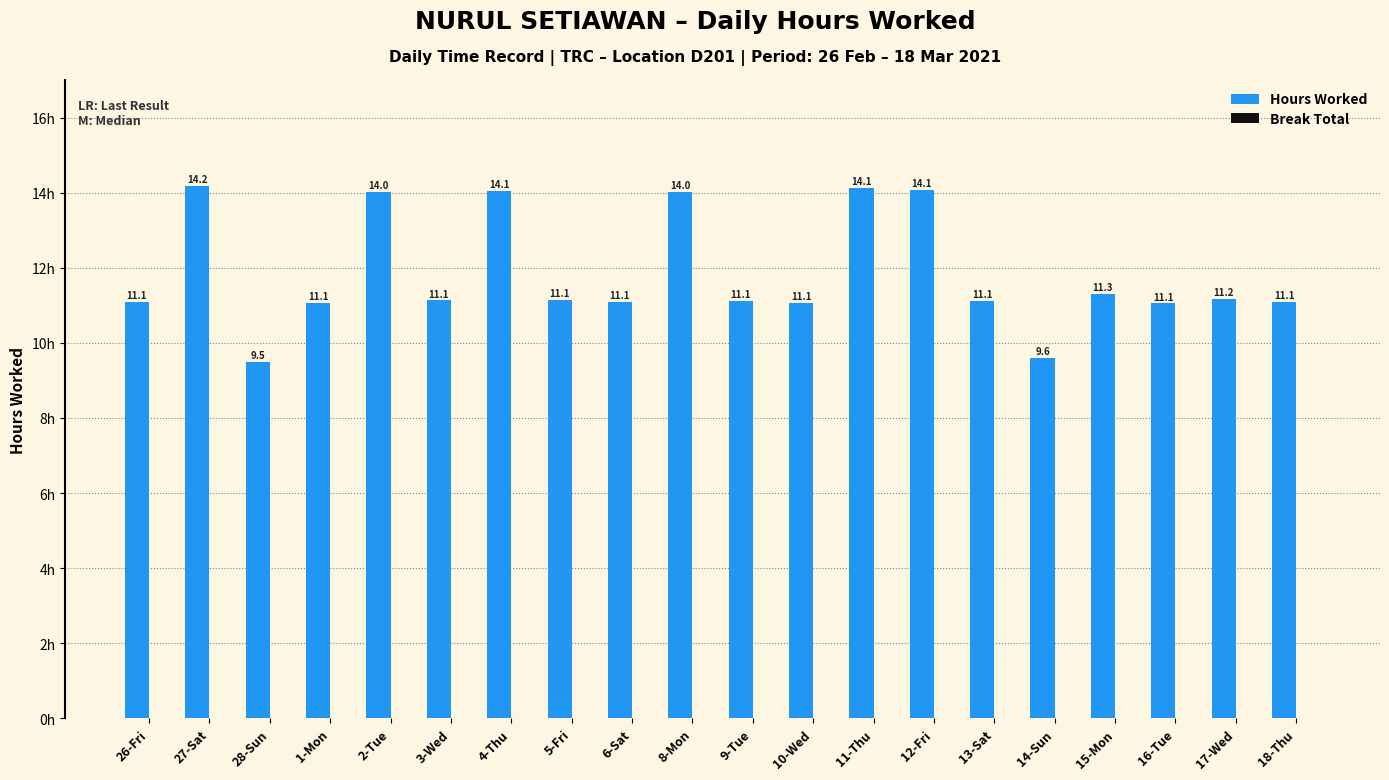

What is the label of the 14th bar from the right?

4-Thu